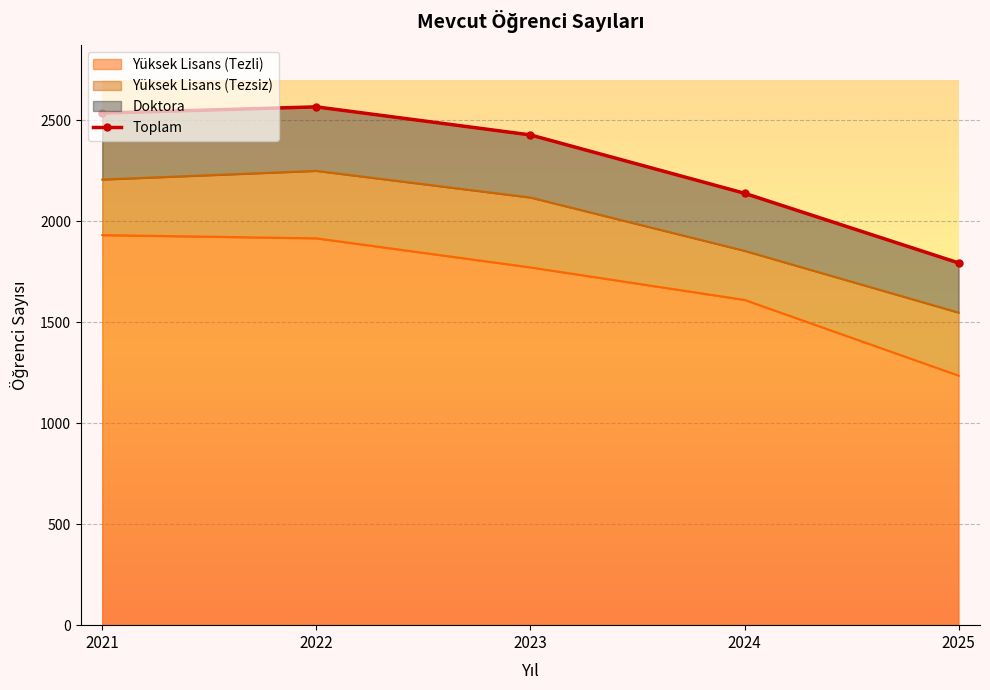

Read the value at 2023.

2428